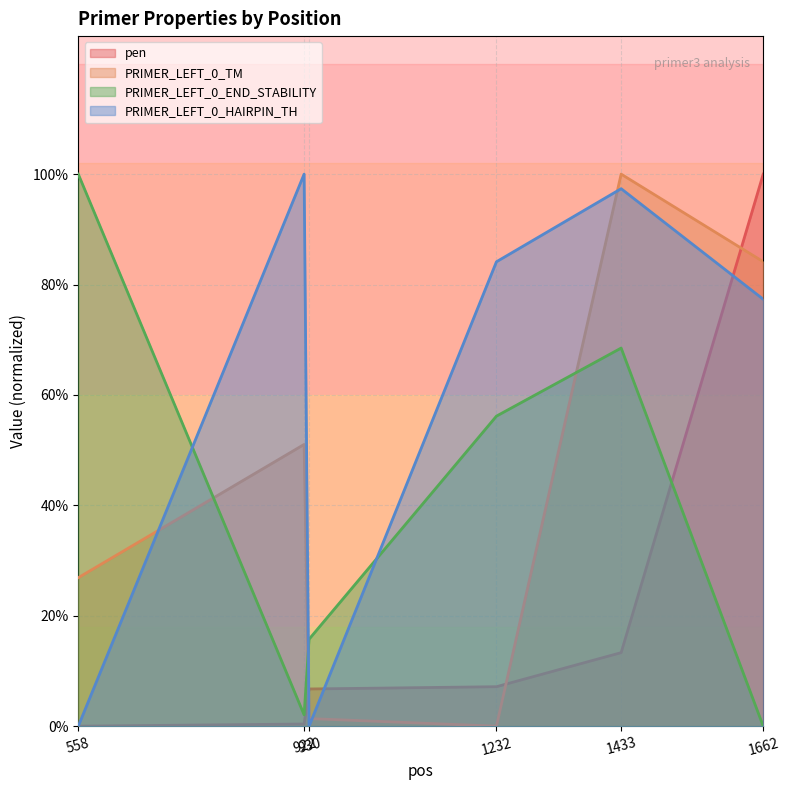

The value of PRIMER_LEFT_0_TM at 922 is 0.5. True or false?

True